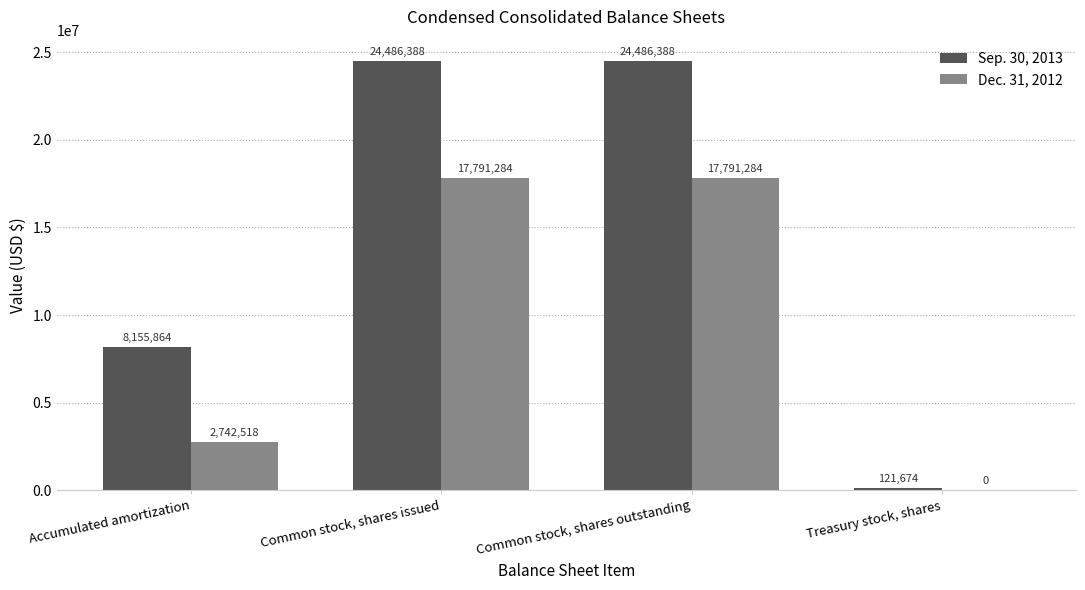

What is the maximum value for Sep. 30, 2013?

24486388